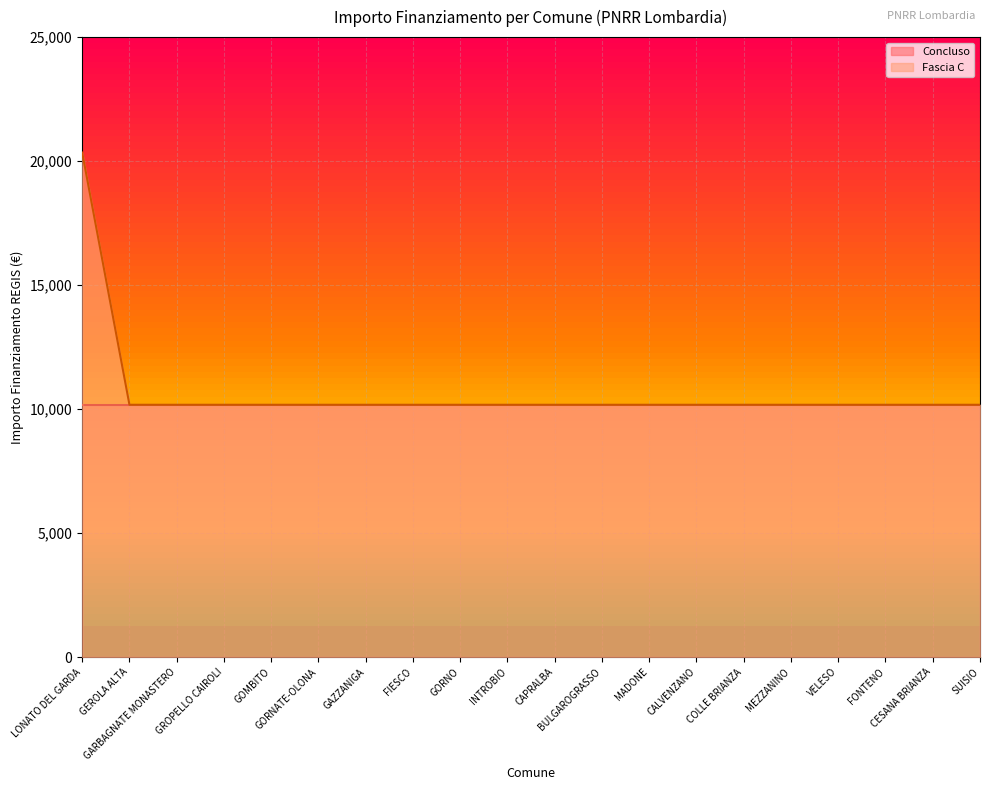

What is the difference between the maximum and minimum values?

10172